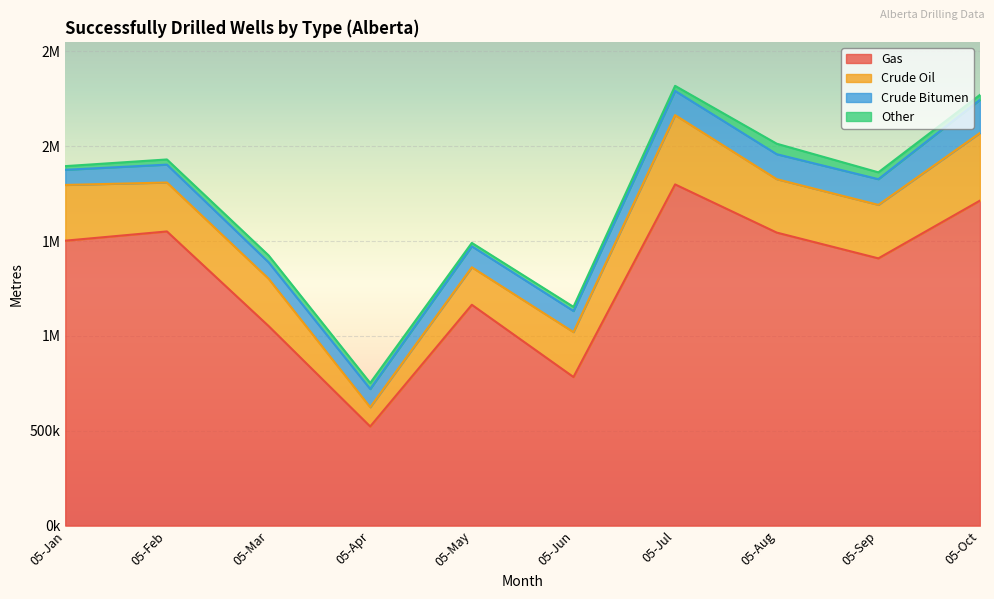

List the labels in order of Crude Bitumen value, largest first.

05-Oct, 05-Sep, 05-Aug, 05-Jul, 05-Jun, 05-May, 05-Apr, 05-Feb, 05-Mar, 05-Jan